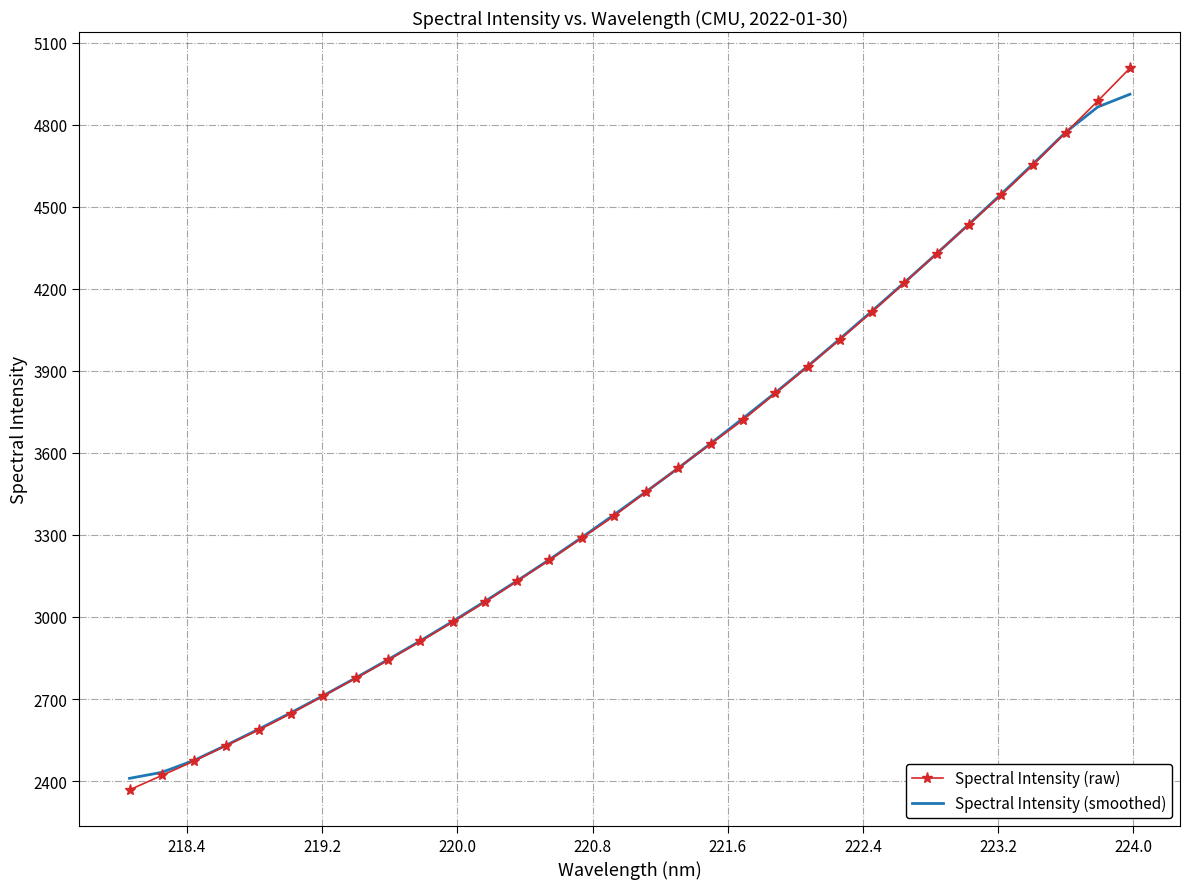

Which series has the widest spread of values?

Spectral Intensity (raw)